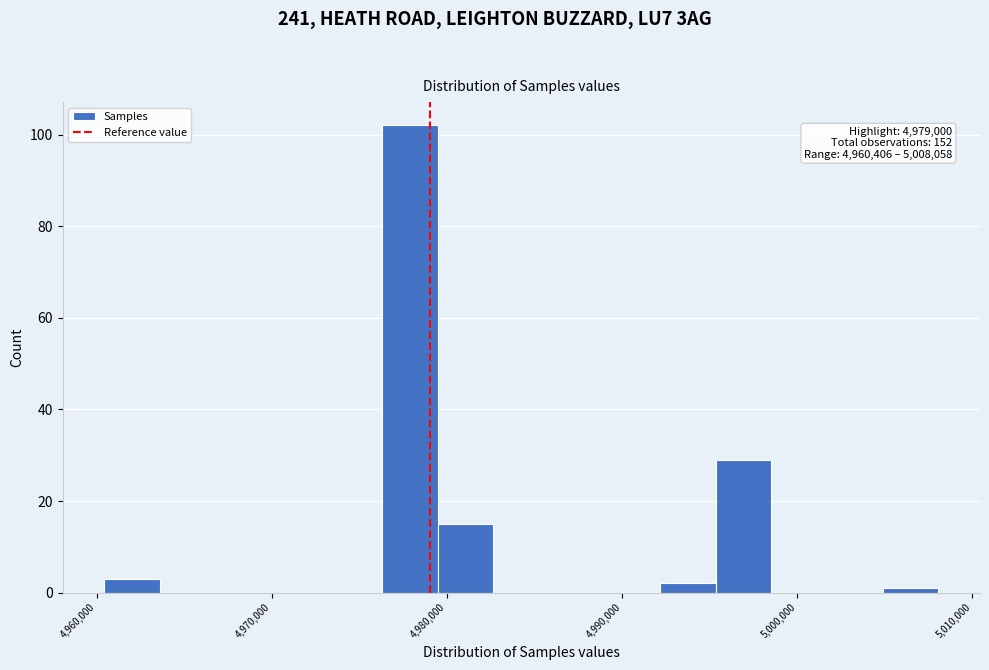

Read against the x-axis, roughly where is the centre of the tallest bar?

4978000